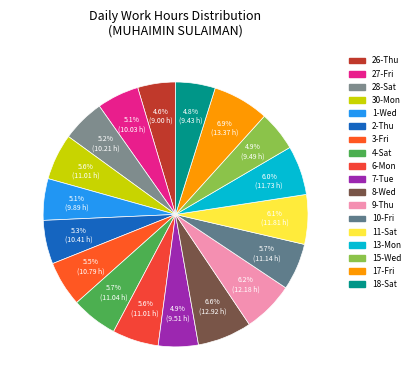

To the nearest percent, what is the average slice percentage?

6%